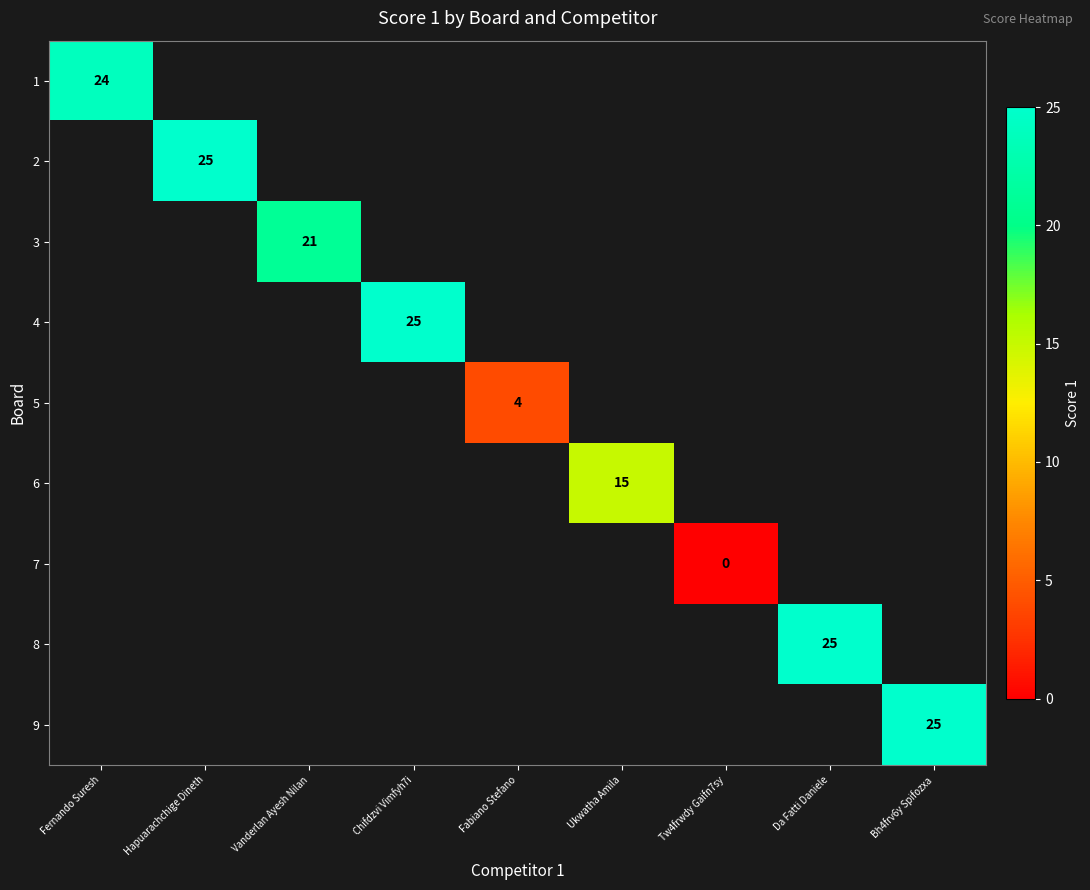

At how many categories does at least one series exceed 0?

8